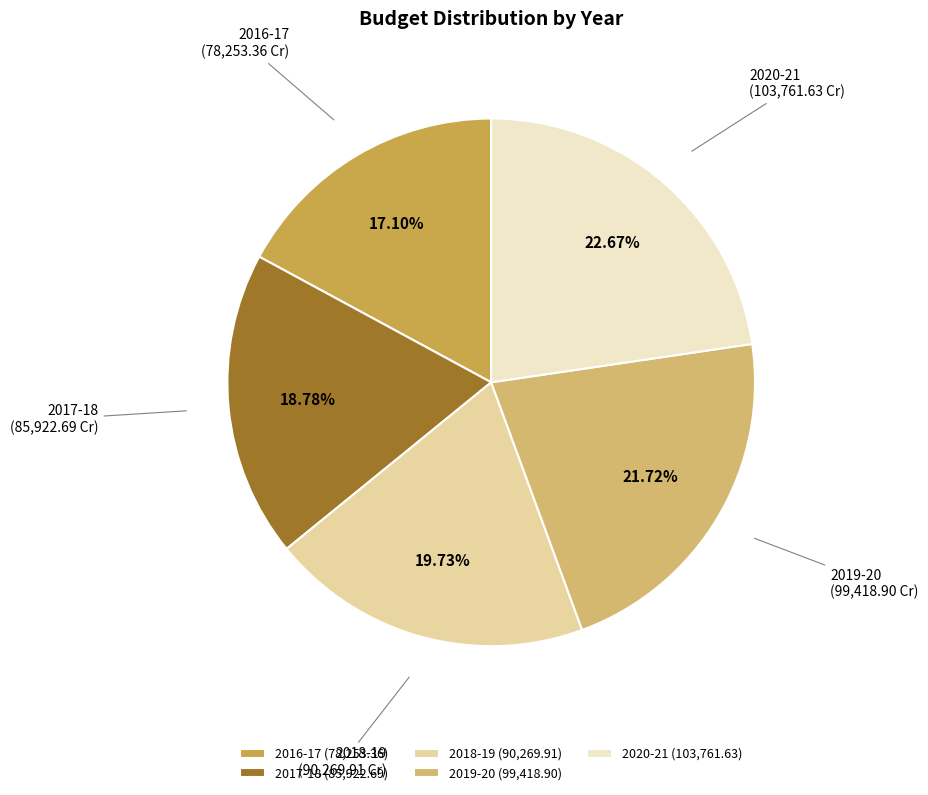

Does 2020-21 account for over 50% of the chart?

No